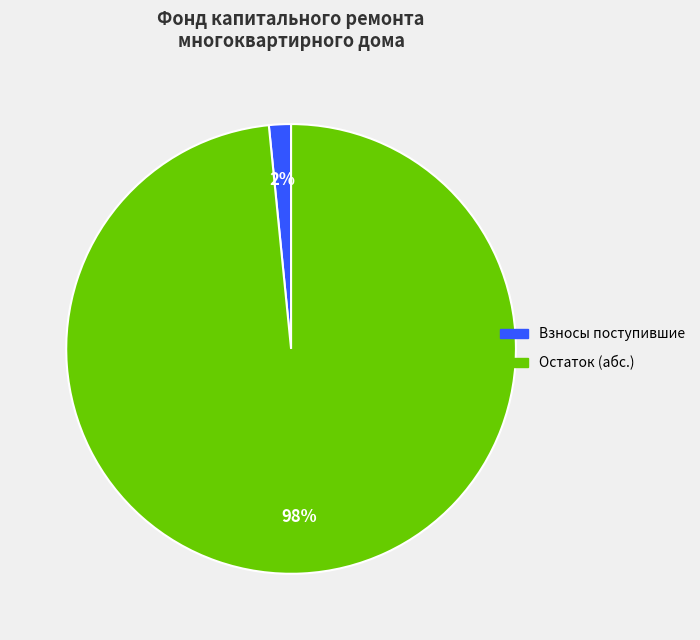

Count the number of slices in the pie.

2